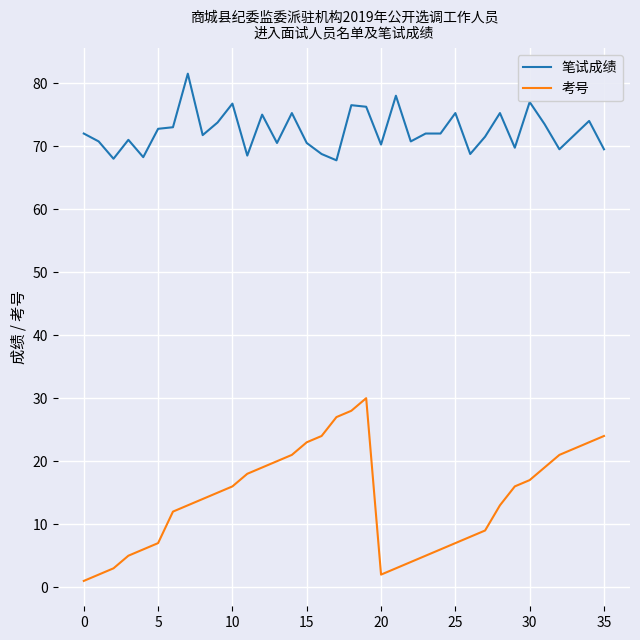

Rank the series by their average value, from lowest to highest.

考号, 笔试成绩